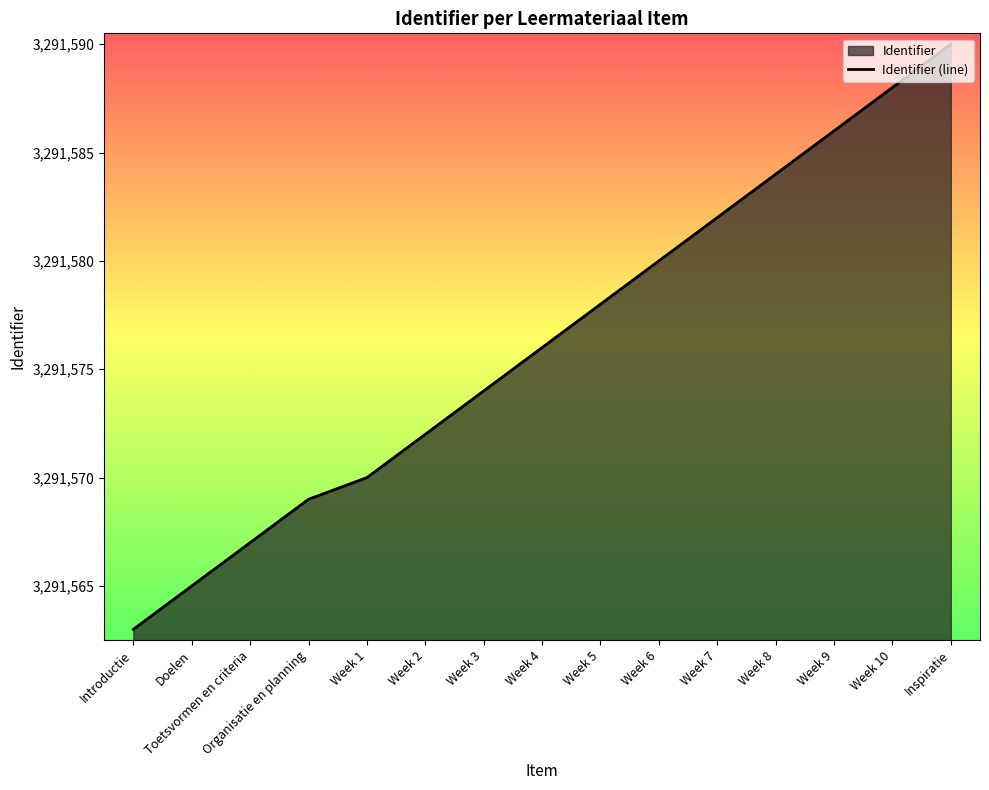

What is the sum of the values at Week 8 and Toetsvormen en criteria?

6583151